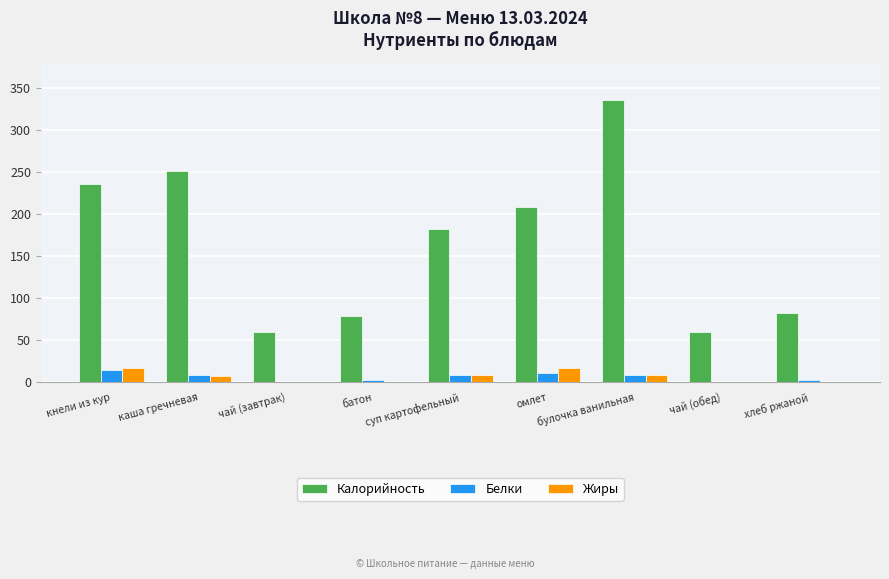

True or false: Белки has a value of 8.0 at булочка ванильная.

True